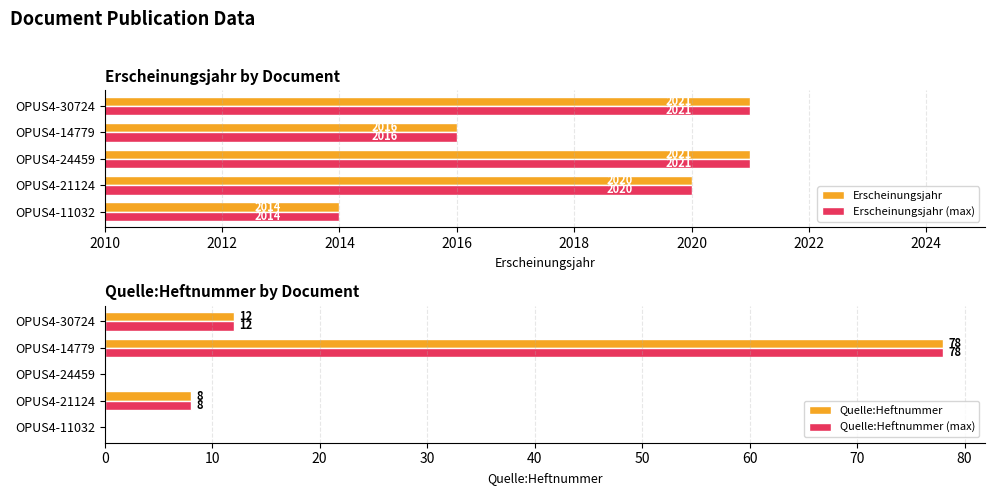

The Erscheinungsjahr (max) series shows 2020 at OPUS4-21124. True or false?

True